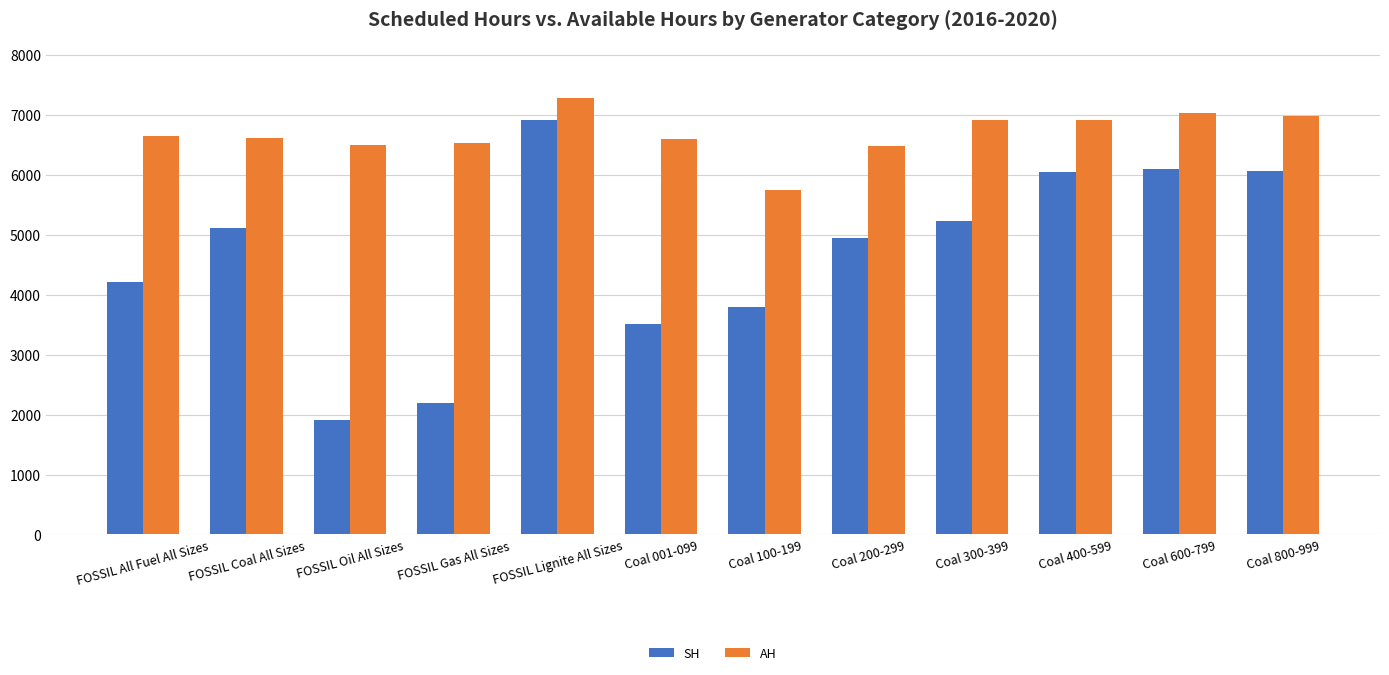

What is the greatest value displayed?

7277.6